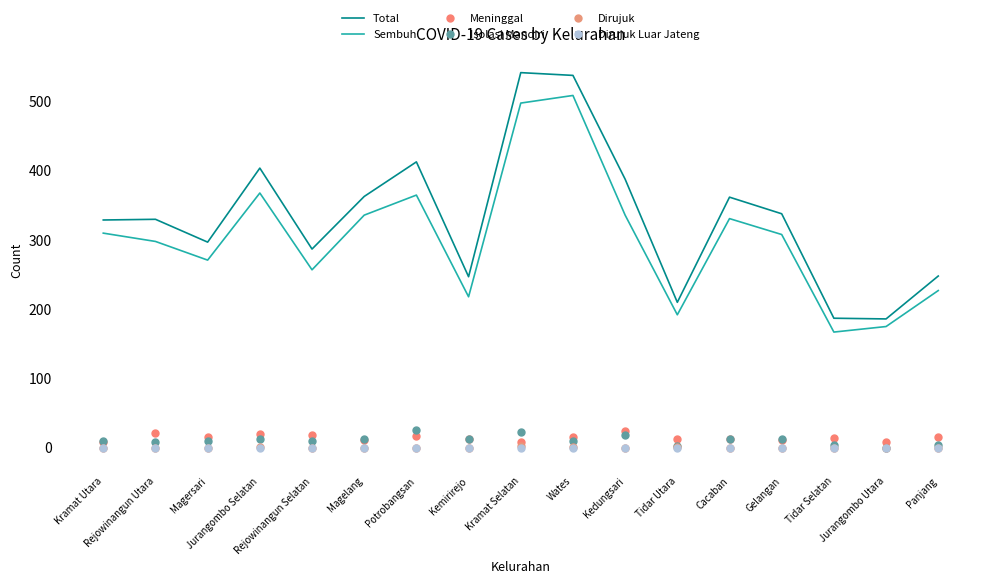

At which category is the sum across all series the highest?

Kramat Selatan